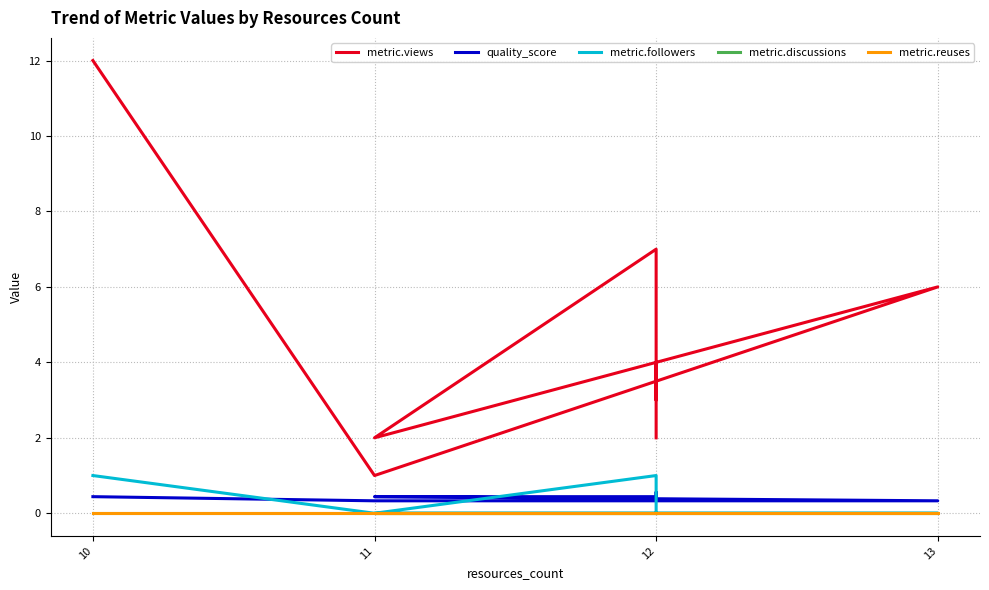

How many categories are shown in the chart?

8